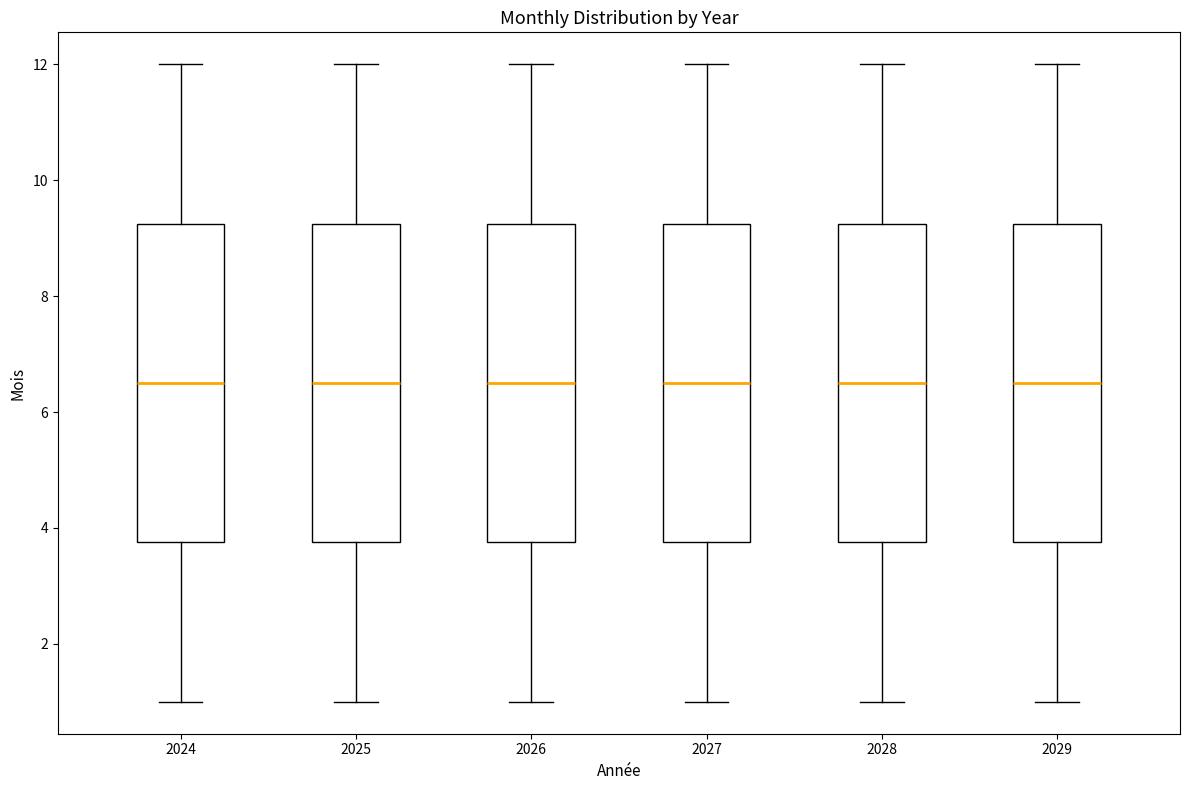

Where is the lower edge of the box at x = 2027 on the y-axis? The values are not printed on the chart, so give them approximately, as read against the axis.

3.8